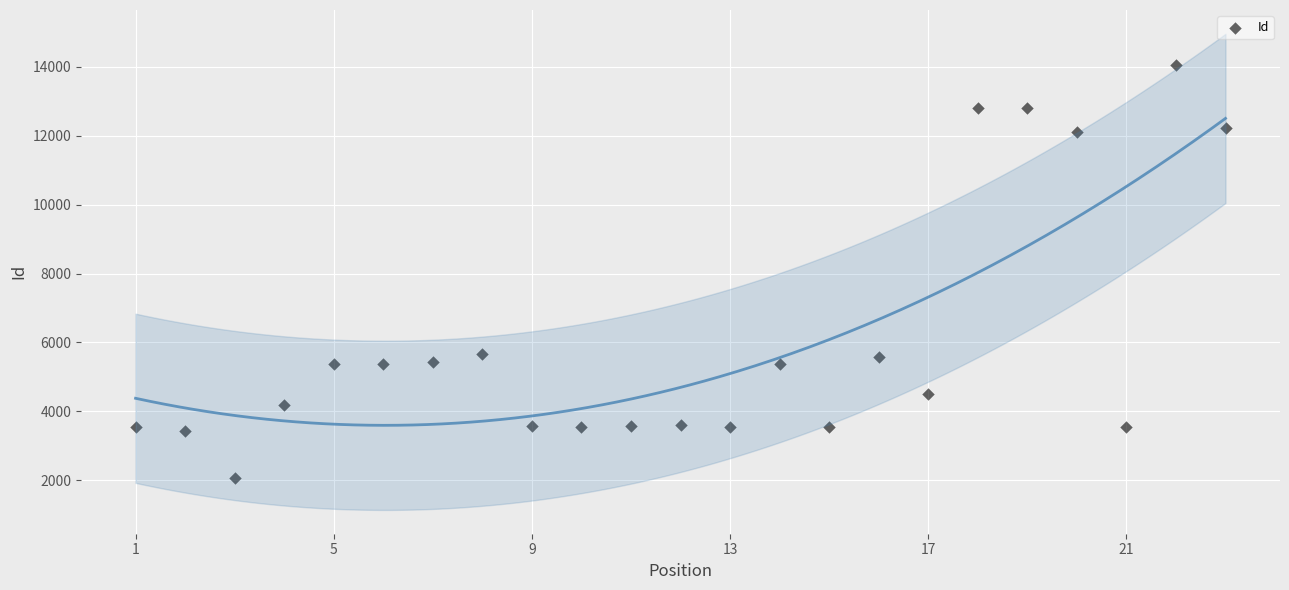

What is the range of Y values (max minus min)?

12003